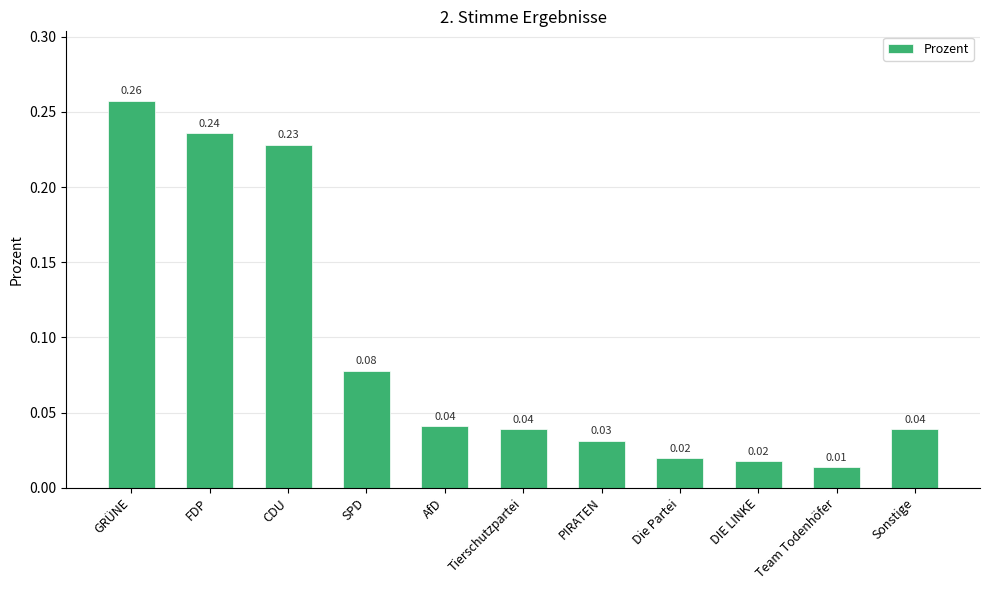

Between FDP and AfD, which is larger?

FDP